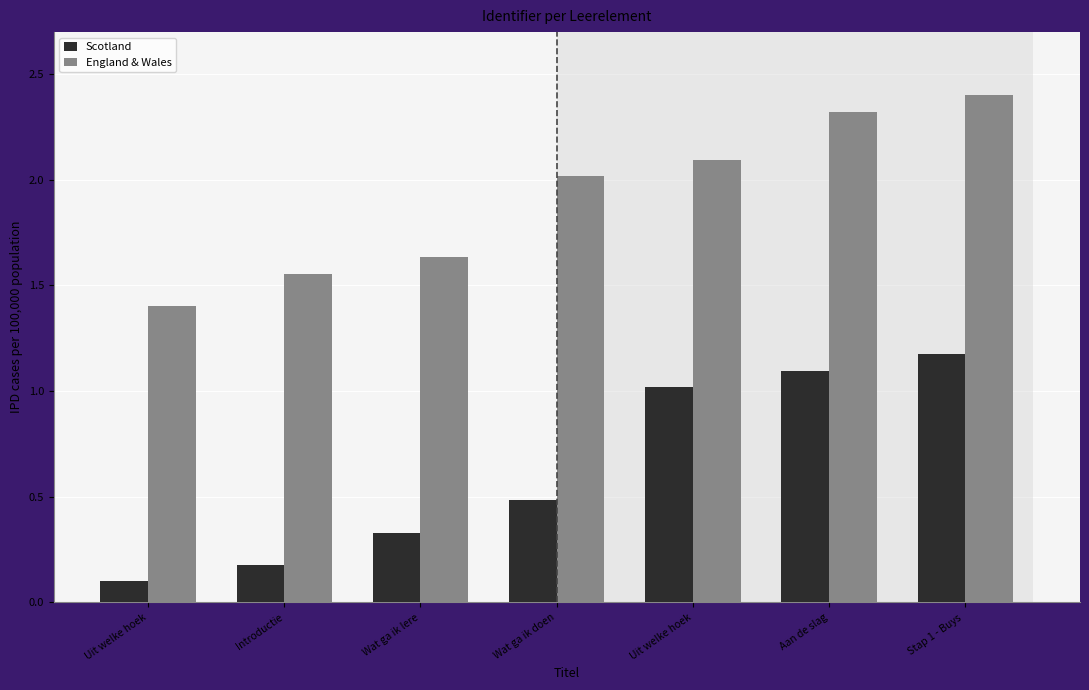

Count the number of categories in the chart.

7